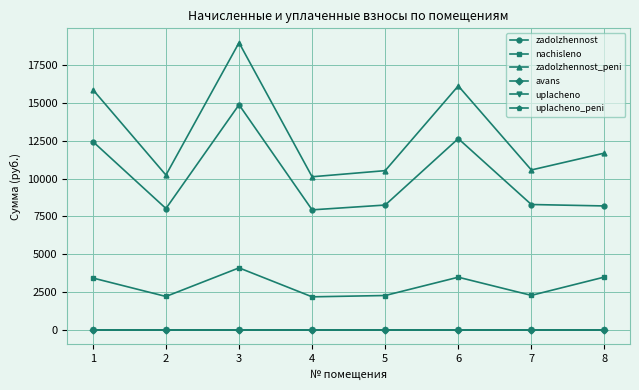

Does the chart have visible grid lines?

Yes